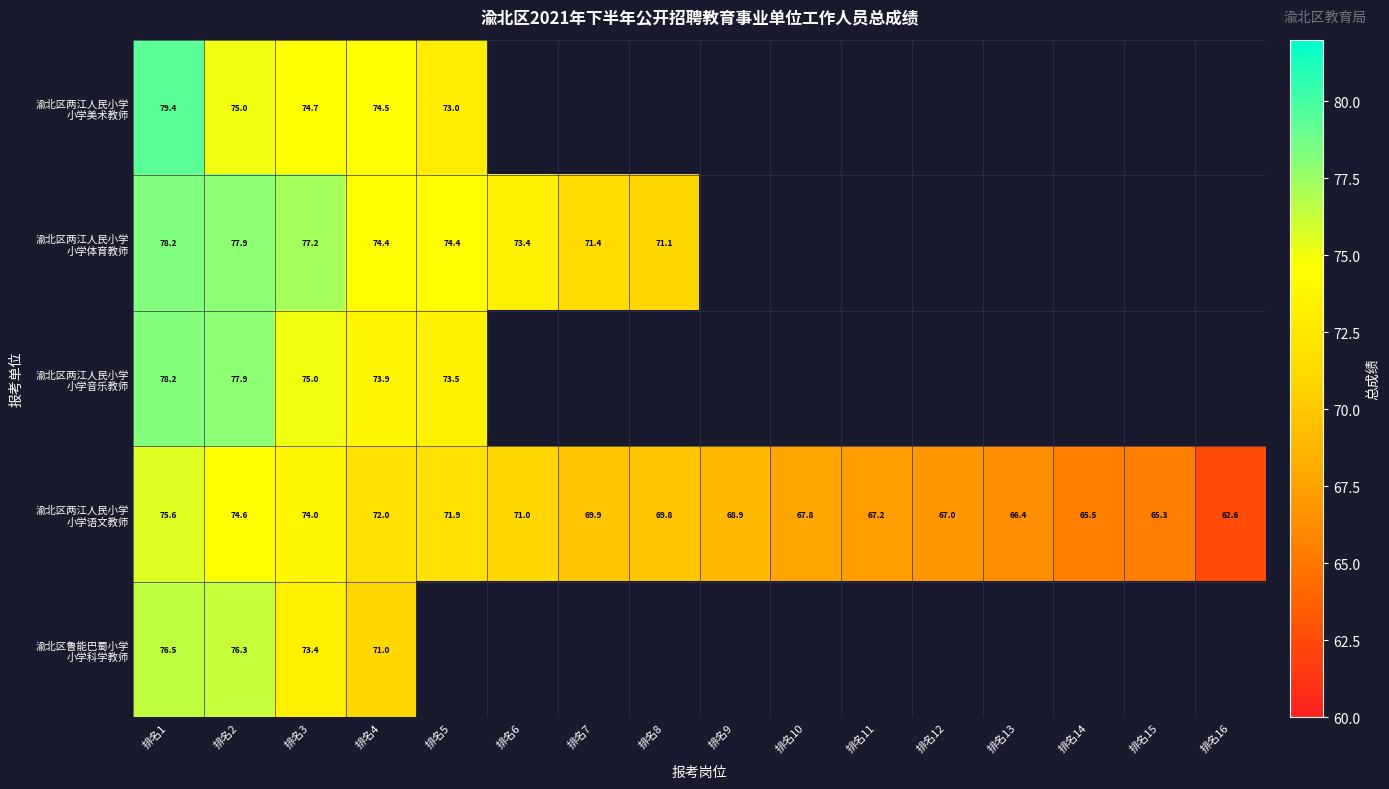

The value of 渝北区两江人民小学 小学语文教师 at 排名1 is 25.9. True or false?

False